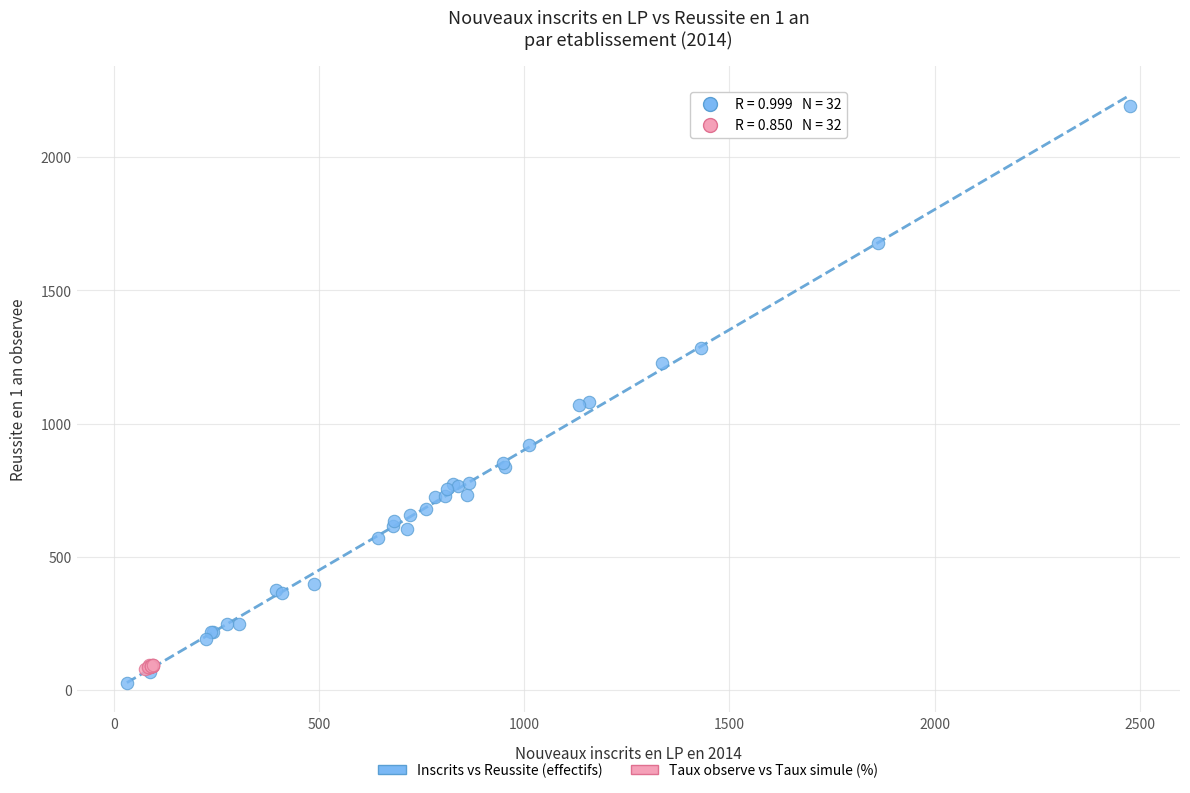

Which series has the largest Y range (max minus min)?

Inscrits vs Reussite (effectifs)